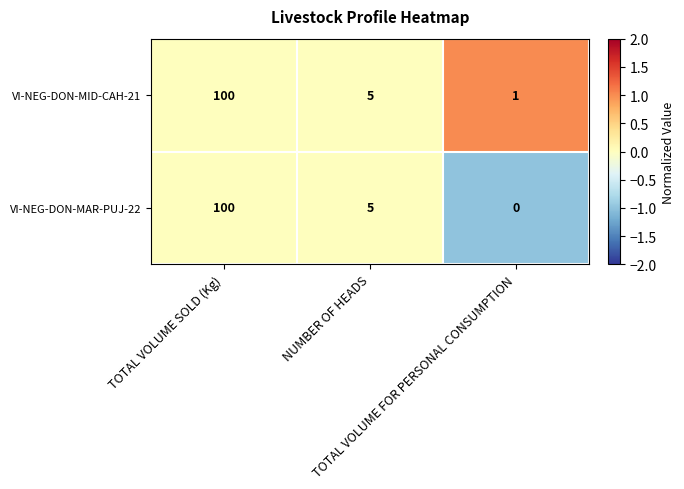

What is the maximum value shown in the chart?

100